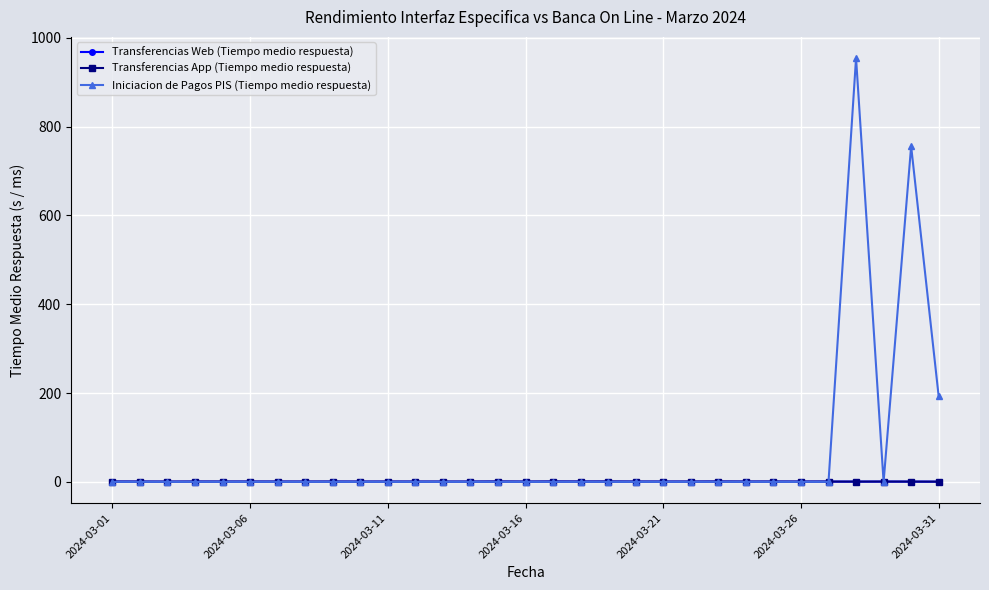

Reading left to right, list all the values displayed in this chart.

Transferencias Web (Tiempo medio respuesta): 0.7	0.6	0.5	0.6	0.6	0.6	0.6	0.6	0.6	0.5	0.6	0.6	0.6	0.6	0.8	0.6	0.8	0.7	0.8	0.6	0.6	0.6	0.8	0.6	0.7	0.6	0.7	0.6	0.7	0.6	0.5
Transferencias App (Tiempo medio respuesta): 0.7	0.6	0.5	0.6	0.6	0.6	0.6	0.6	0.6	0.5	0.6	0.6	0.6	0.6	0.8	0.6	0.8	0.7	0.8	0.6	0.6	0.6	0.8	0.6	0.7	0.6	0.7	0.6	0.7	0.6	0.5
Iniciacion de Pagos PIS (Tiempo medio respuesta): 0.0	0.0	0.0	0.0	0.0	0.0	0.0	0.0	0.0	0.0	0.0	0.0	0.0	0.0	0.0	0.0	0.0	0.0	0.0	0.0	0.0	0.0	0.0	0.0	0.0	0.0	0.0	954.5	0.0	756.1	192.5